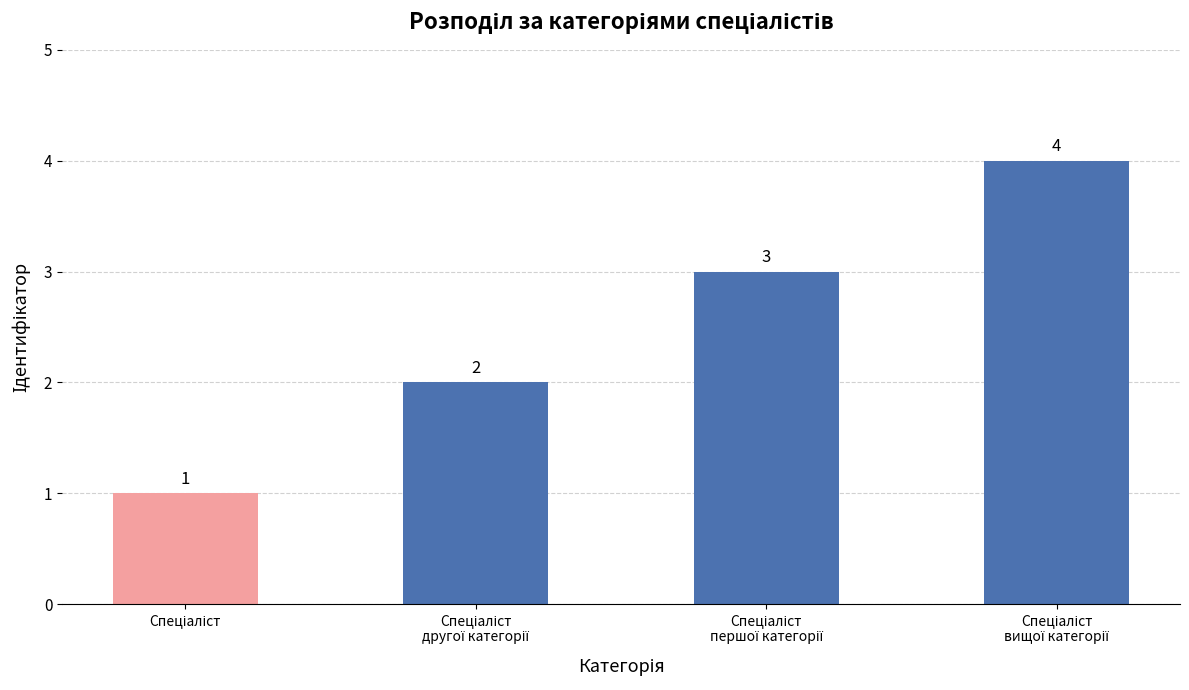

Count the values in the range 2 to 4.

3